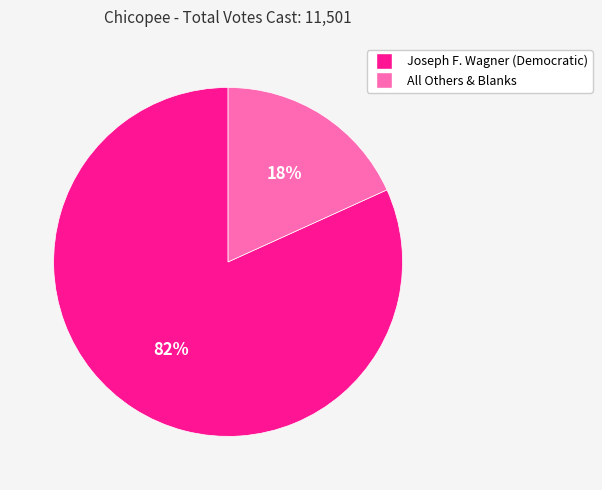

Which has a higher value, Joseph F. Wagner (Democratic) or All Others & Blanks?

Joseph F. Wagner (Democratic)